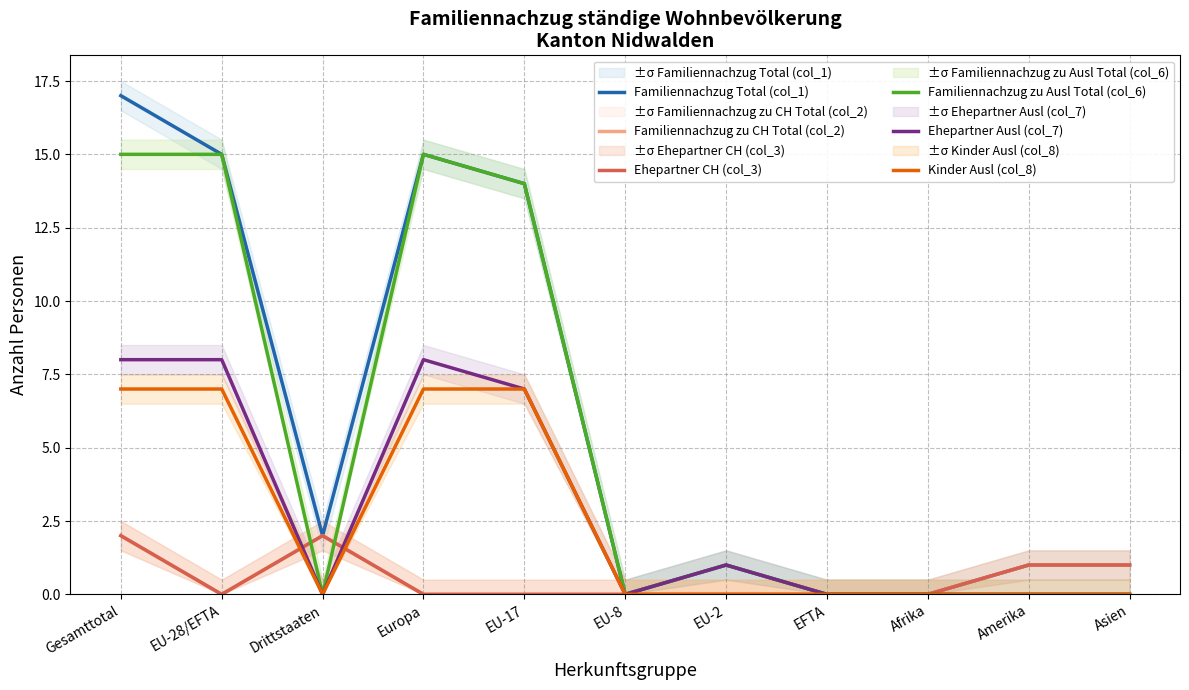

How many data points in Kinder Ausl (col_8) are above 0?

4